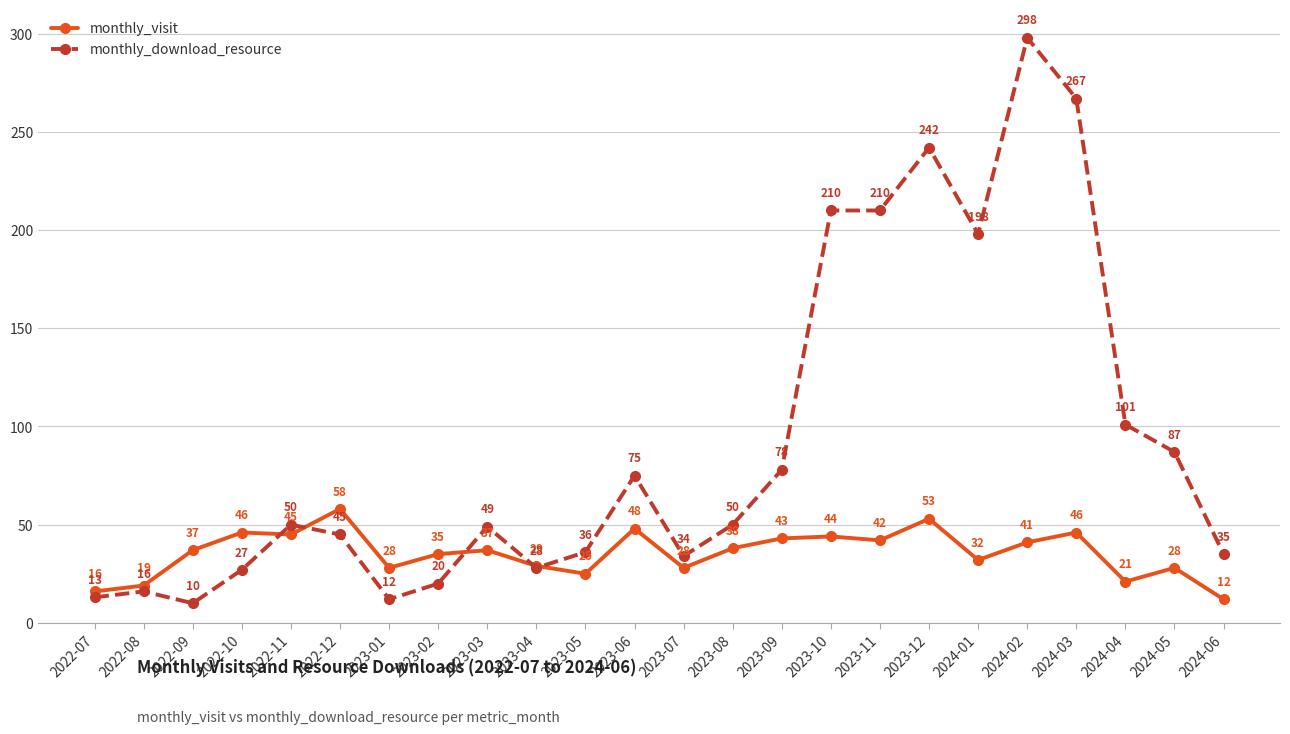

What is the sum of all monthly_download_resource values?

2191